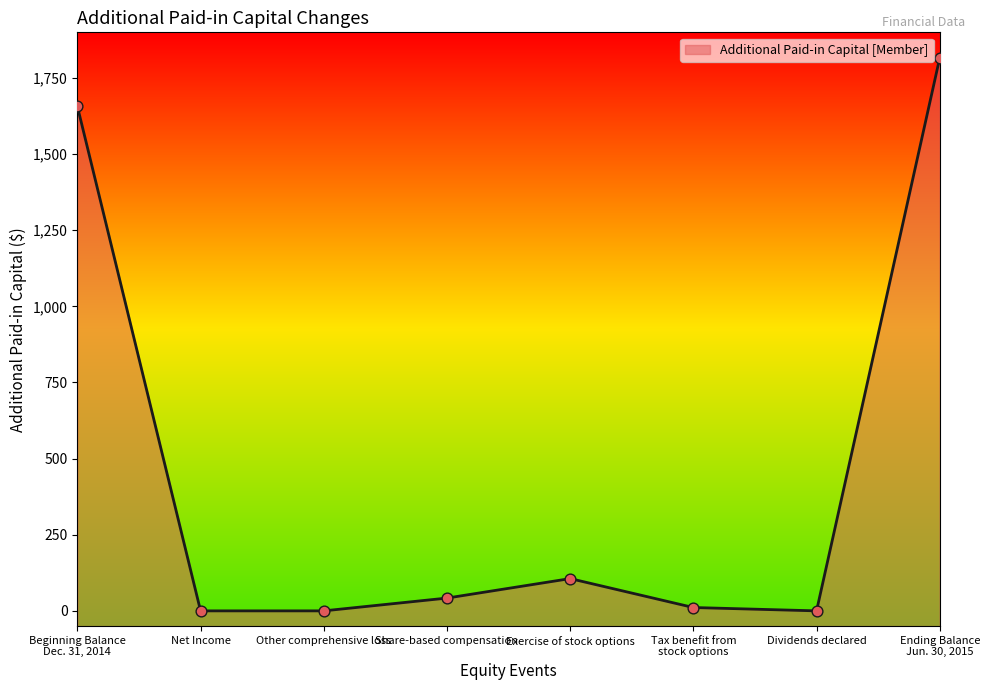

Which has a higher value, Other comprehensive loss or Share-based compensation?

Share-based compensation